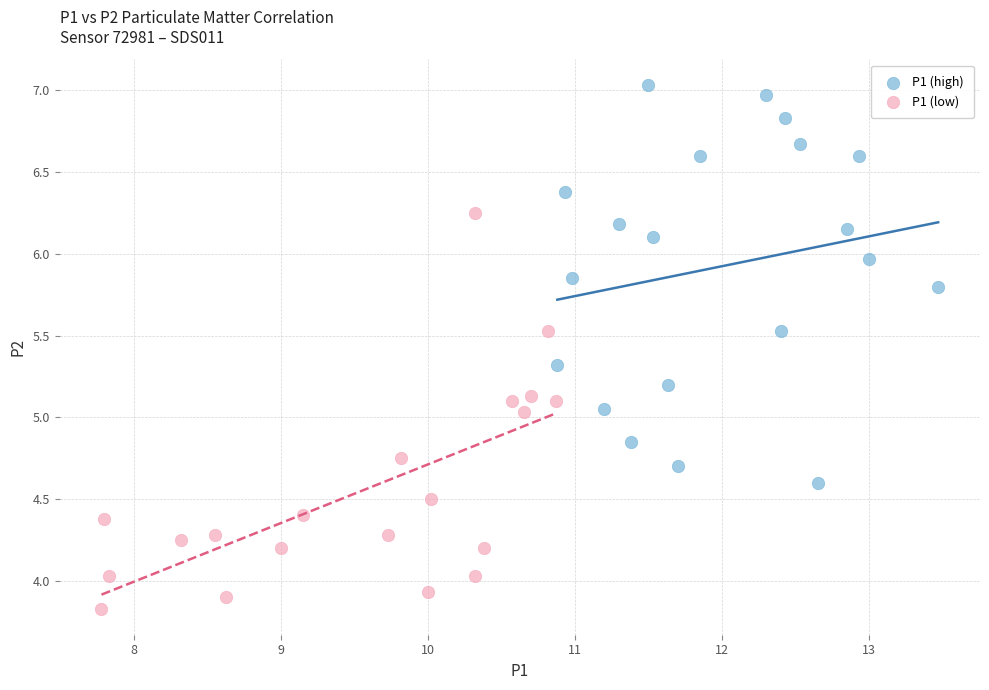

What are all the series names shown in the legend?

P1 (high), P1 (low)